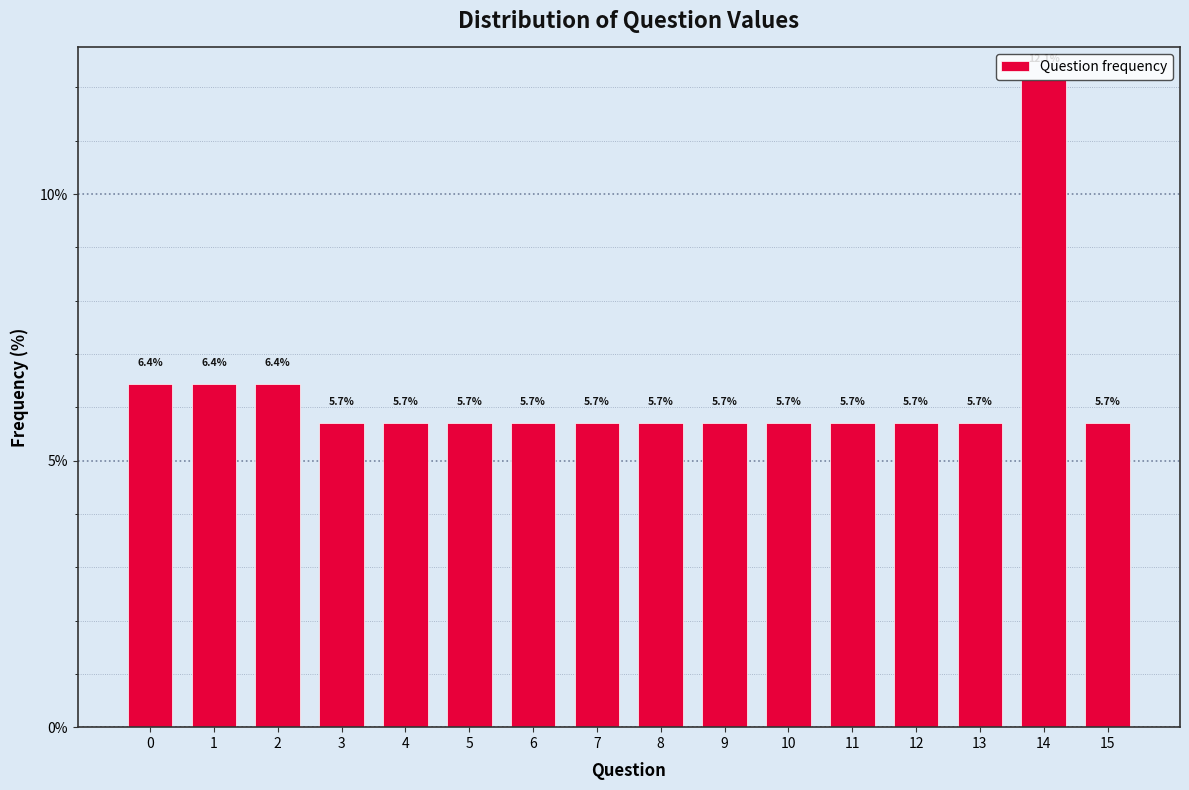

Reading left to right, transcribe all the data shown in this chart.

0=6.4	1=6.4	2=6.4	3=5.7	4=5.7	5=5.7	6=5.7	7=5.7	8=5.7	9=5.7	10=5.7	11=5.7	12=5.7	13=5.7	14=12.1	15=5.7